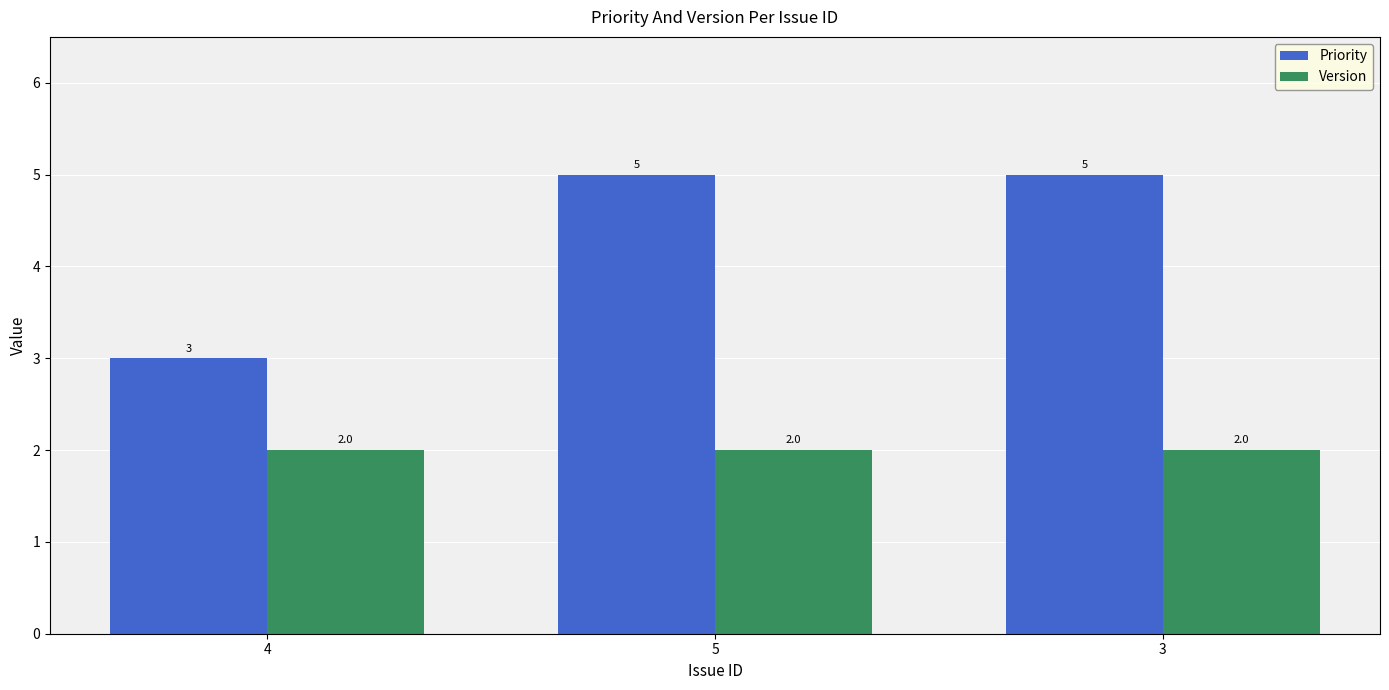

List the series in order of their overall mean, highest first.

Priority, Version